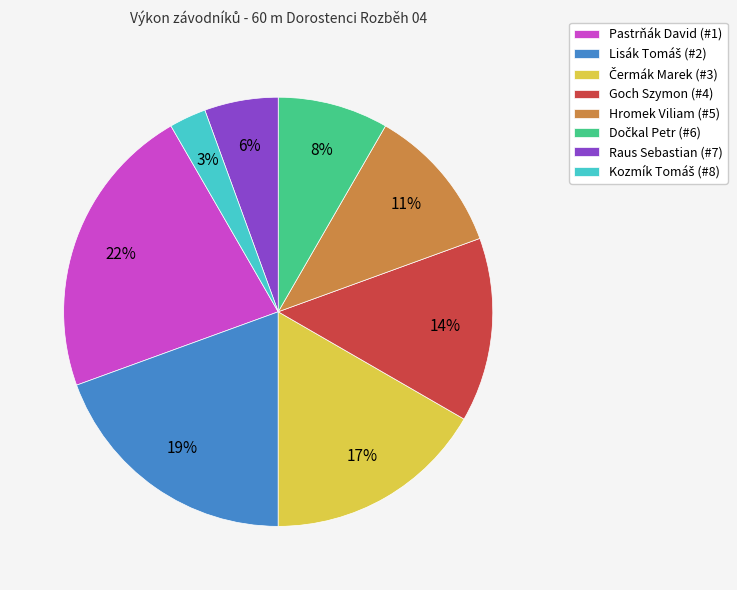

Is it true that Hromek Viliam (#5) is 25% of the pie?

False